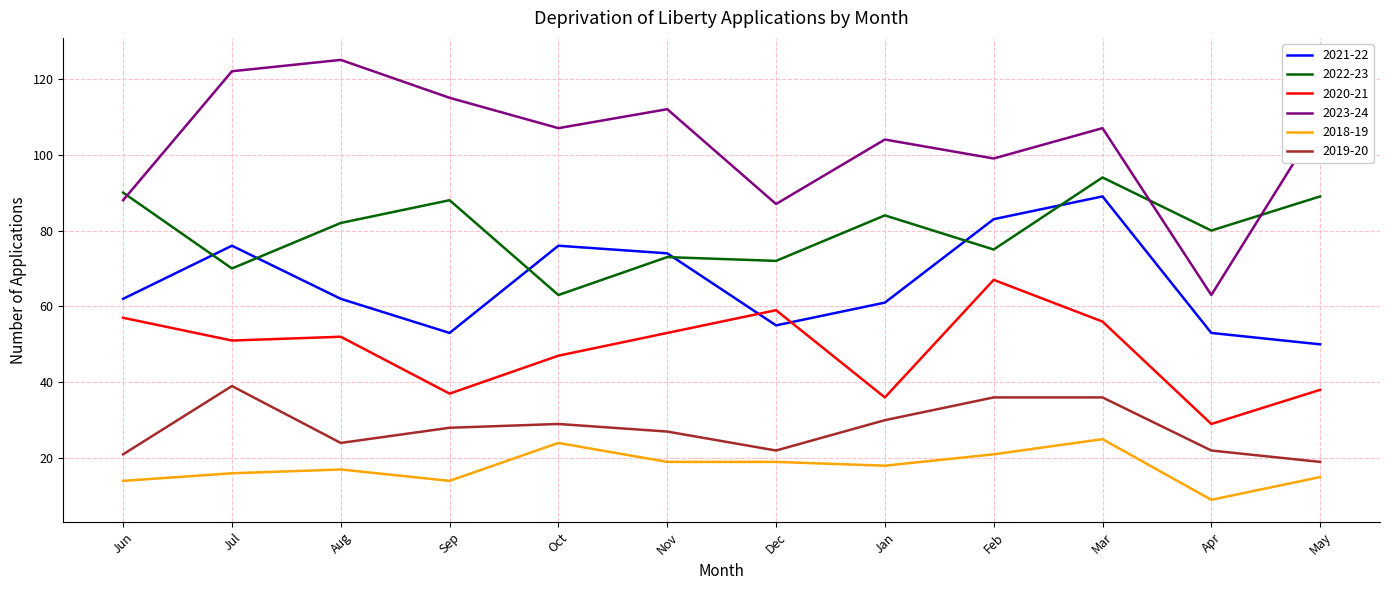

True or false: 2021-22 has a value of 104 at Aug.

False